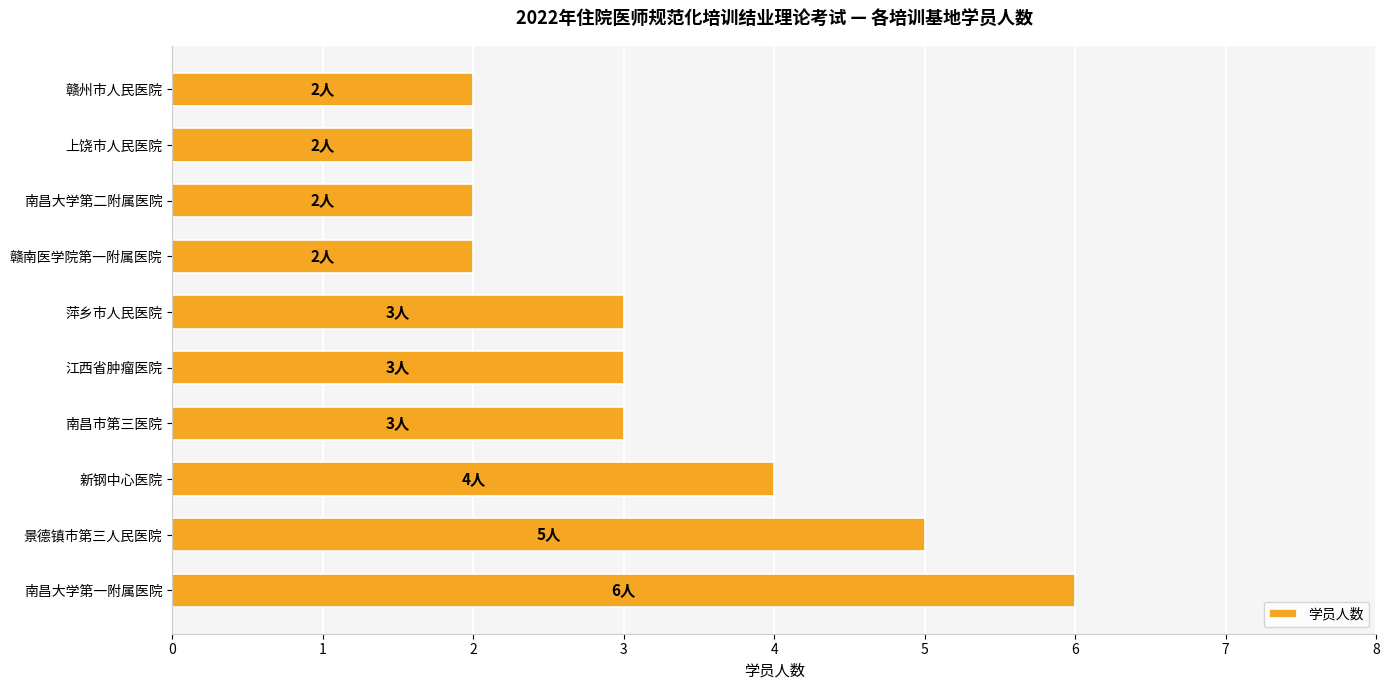

Does the chart contain any negative values?

No